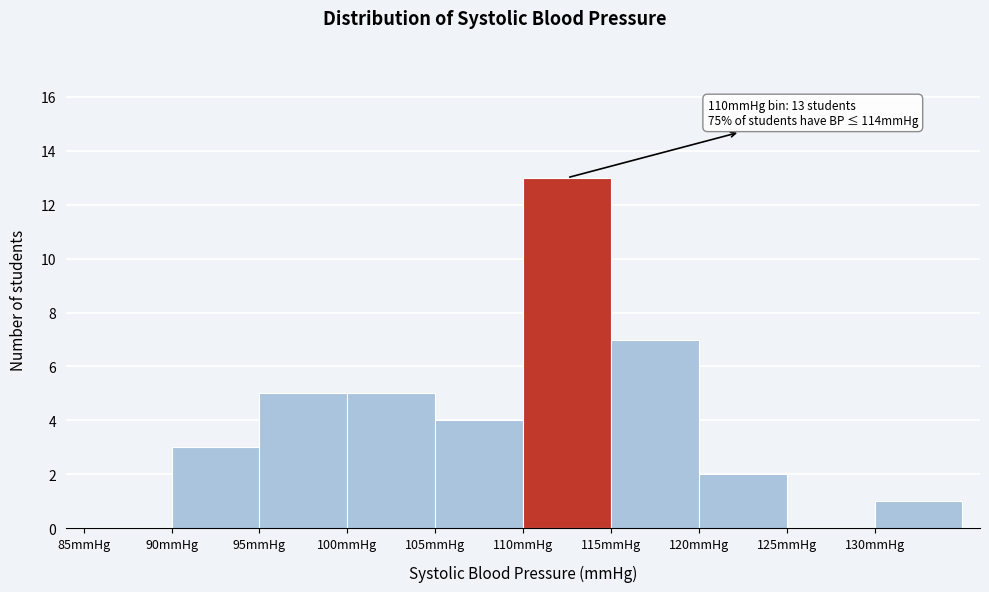

Which range on the x-axis has the tallest bar?

110 to 115